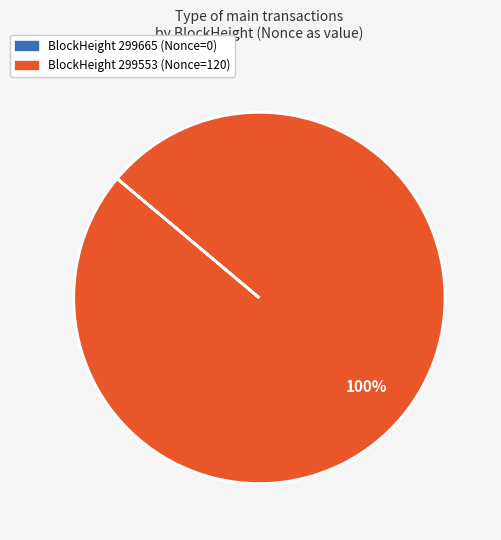

To the nearest percent, what is the average slice percentage?

50%